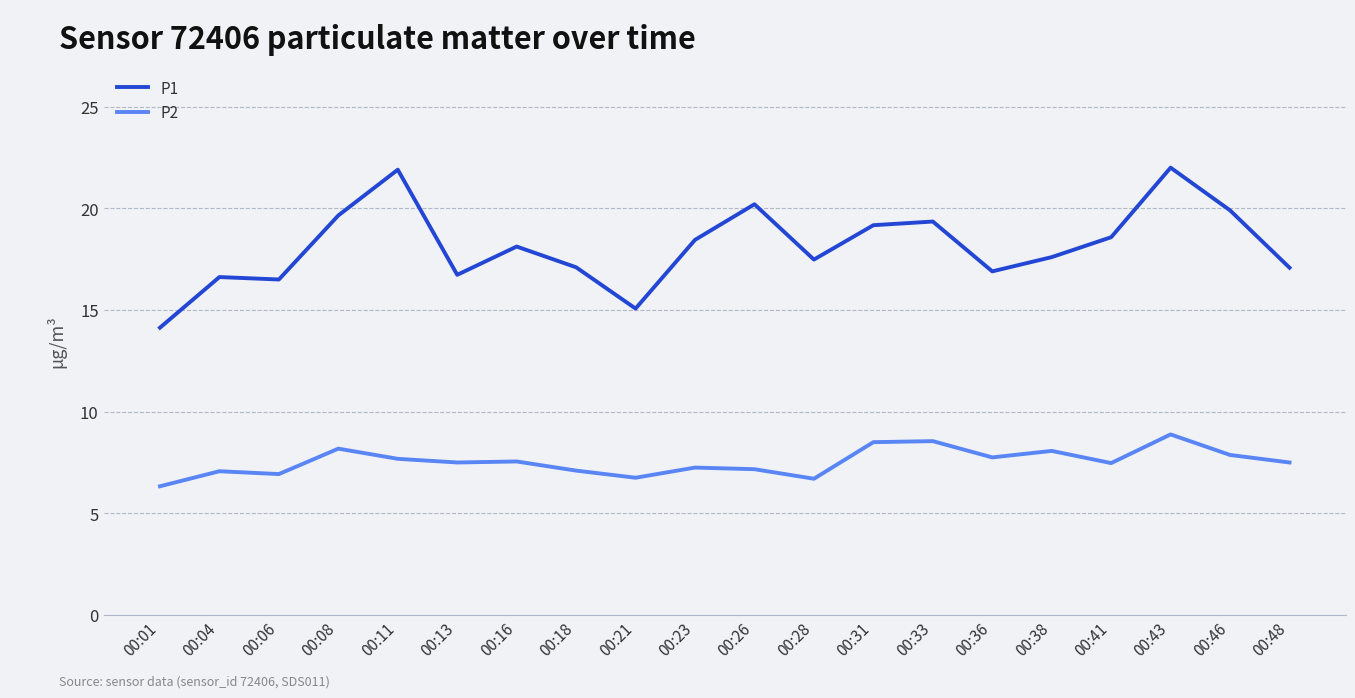

At which category does the chart reach its minimum across all series?

00:01